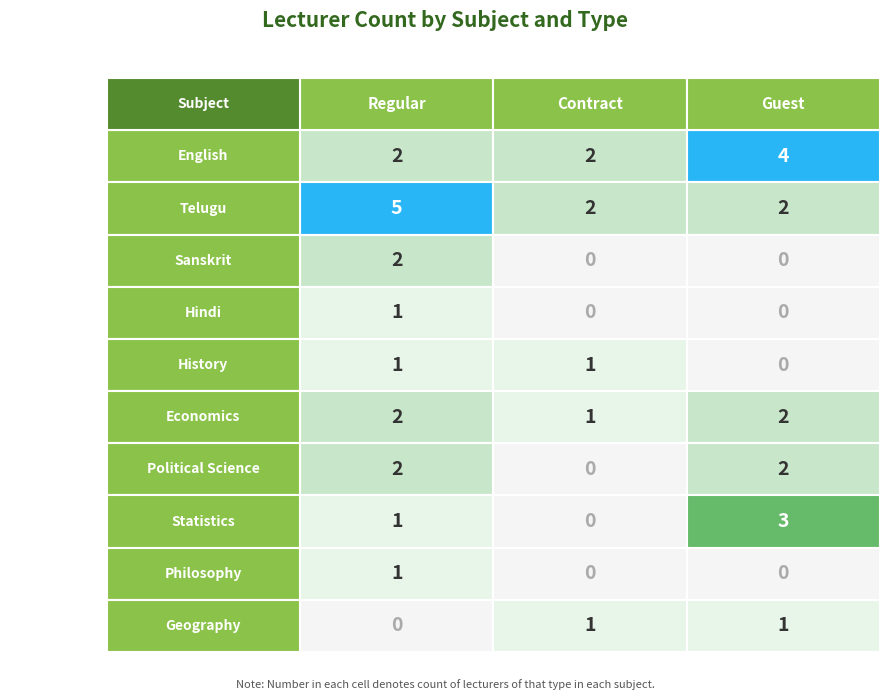

What is the maximum value shown in the chart?

5